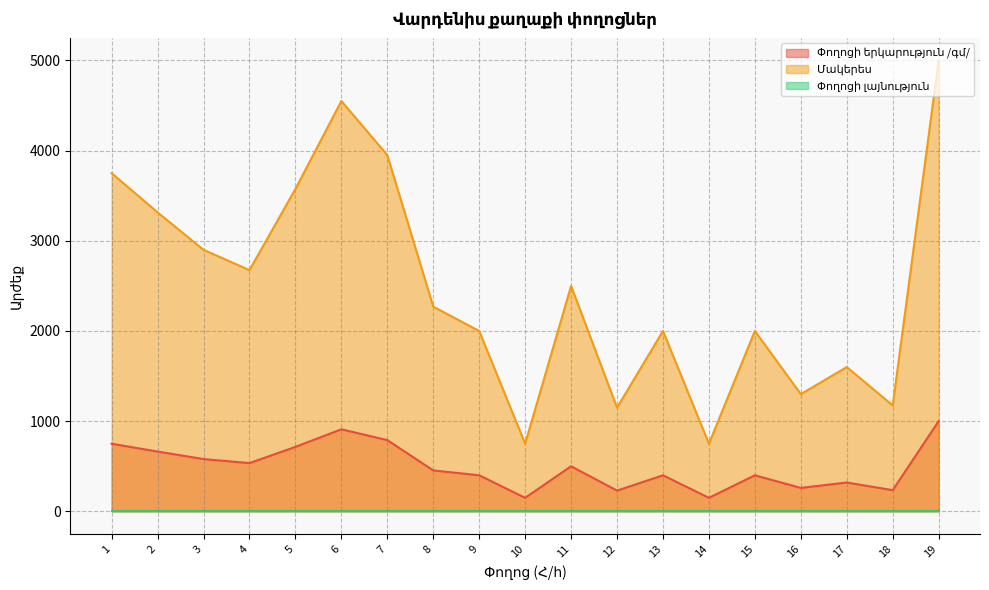

True or false: Մակերես has more than 2 points higher than both neighbors.

True